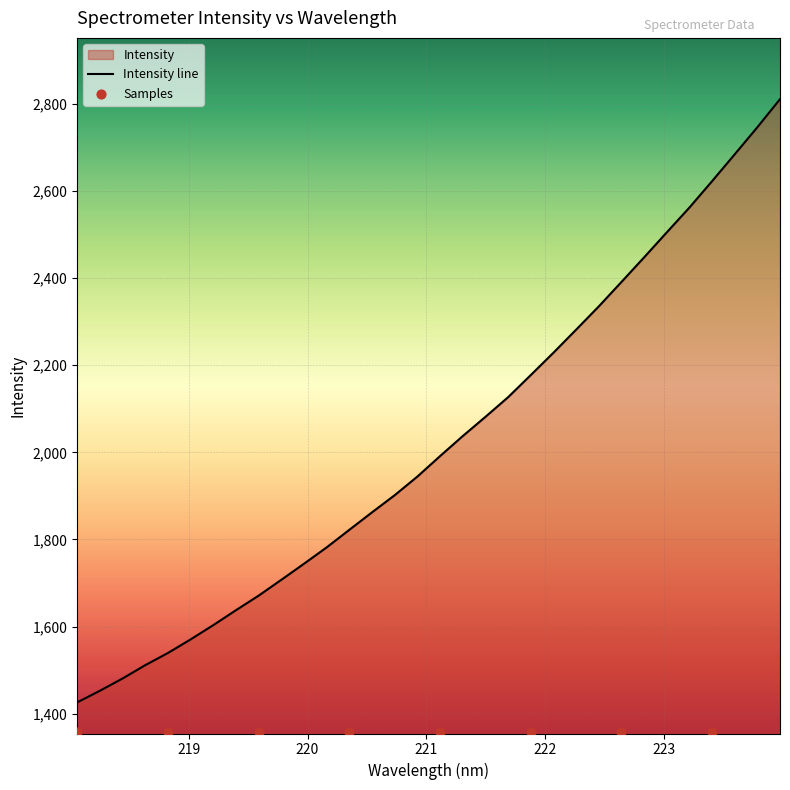

What is the change in value from 218.8244 to 221.6902?

+586.9